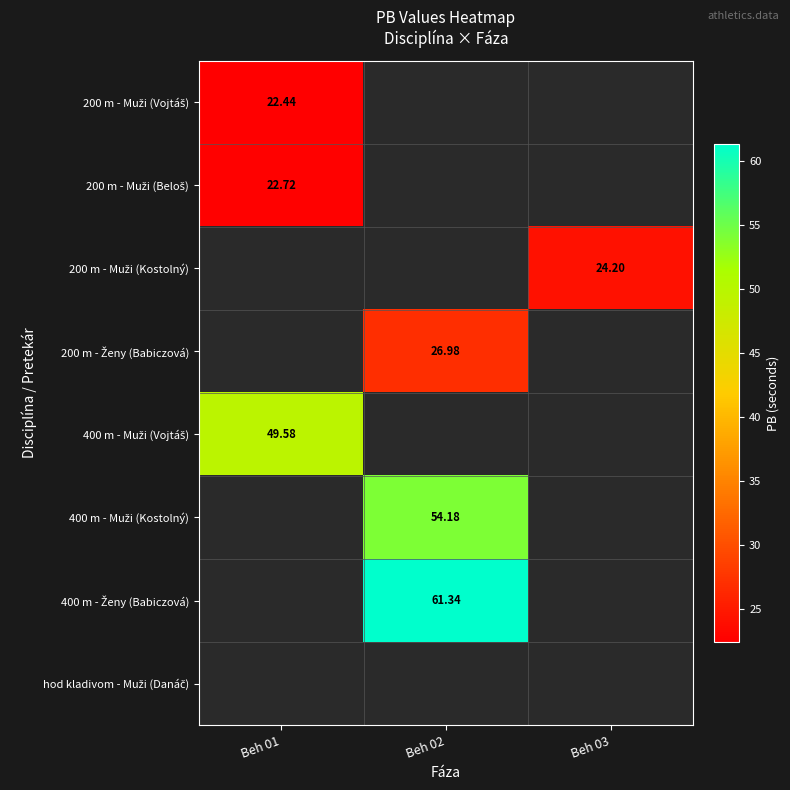

At which label is 400 m - Muži (Vojtáš) closest to 49?

Beh 01